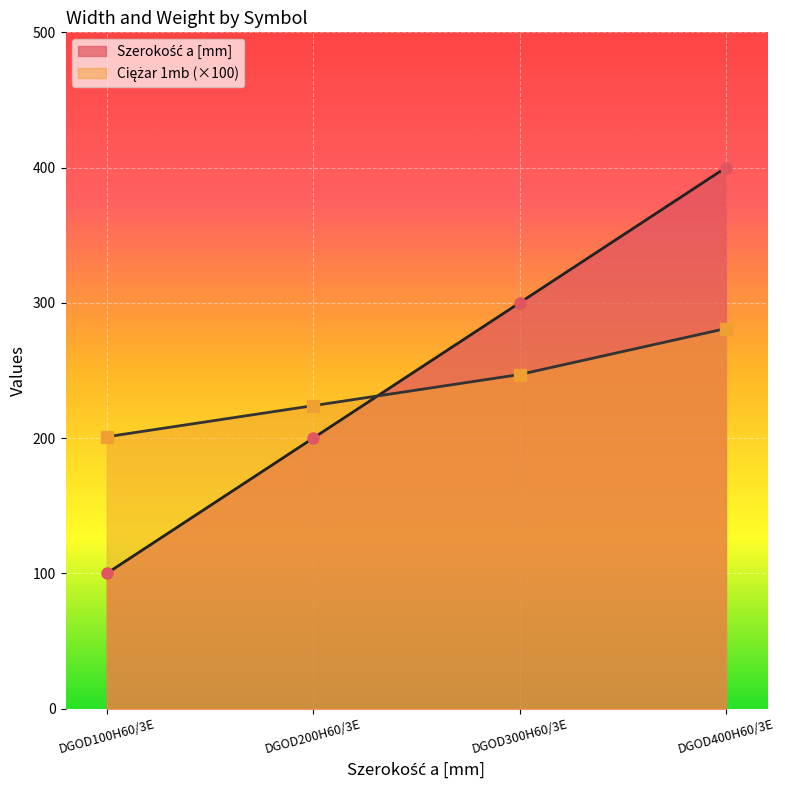

Which series ends up on top after the final intersection of Ciężar 1mb and Szerokość a [mm]?

Szerokość a [mm]